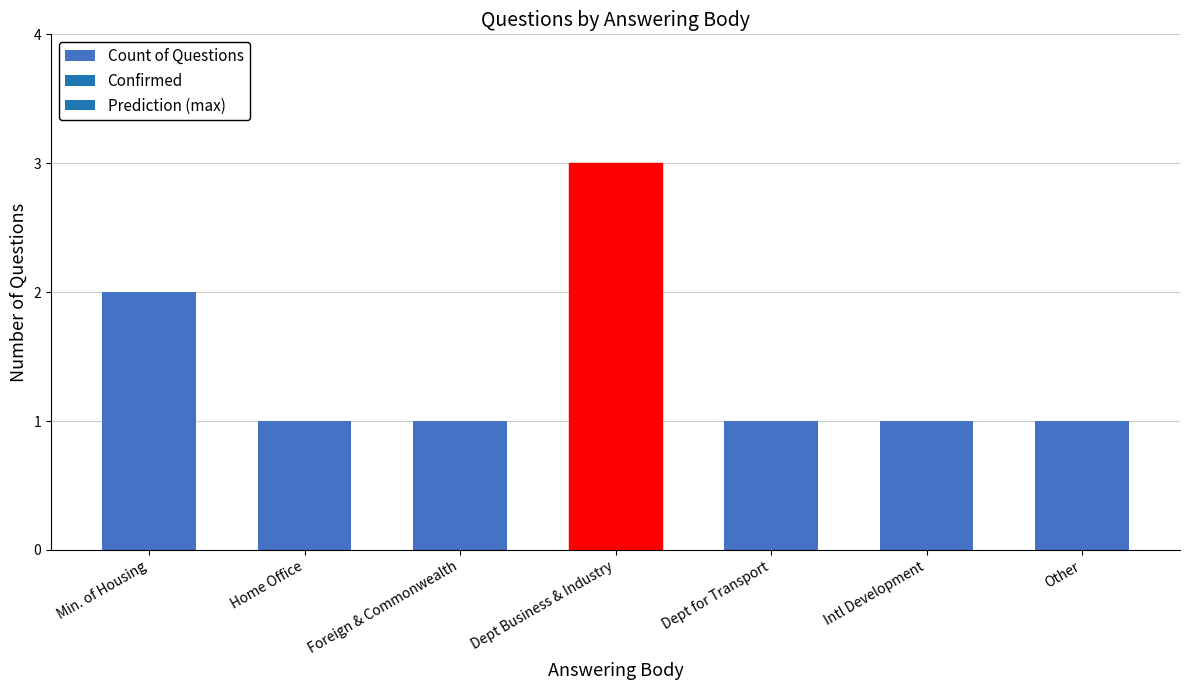

True or false: the data shows 2 at Min. of Housing.

True